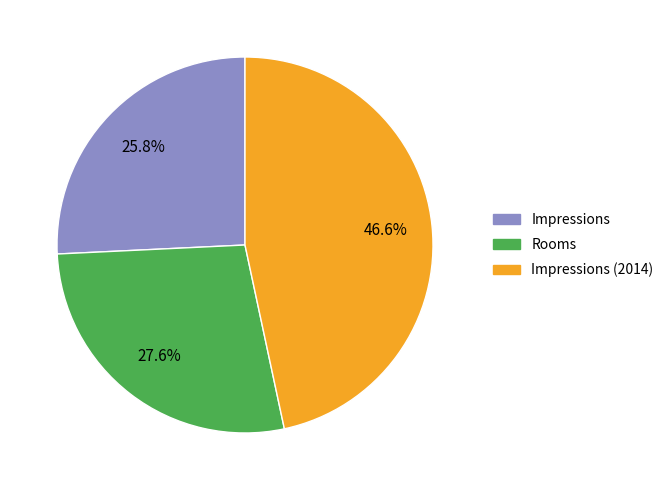

Is there a majority slice in this chart?

No